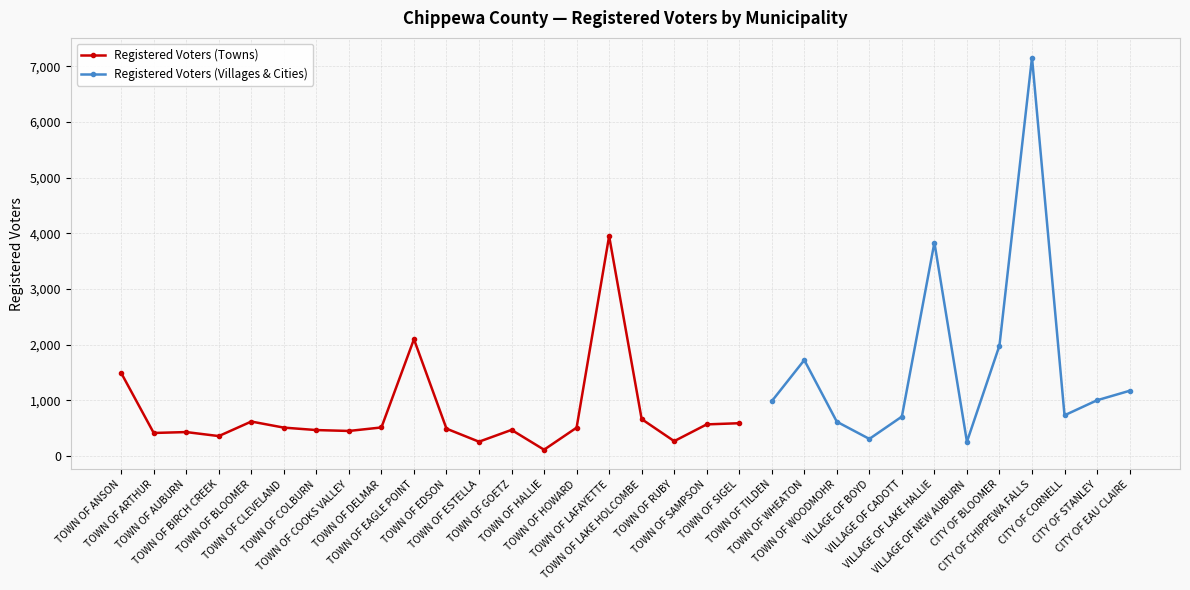

How many points are lower than both their immediate neighbors (excluding endpoints)?

6